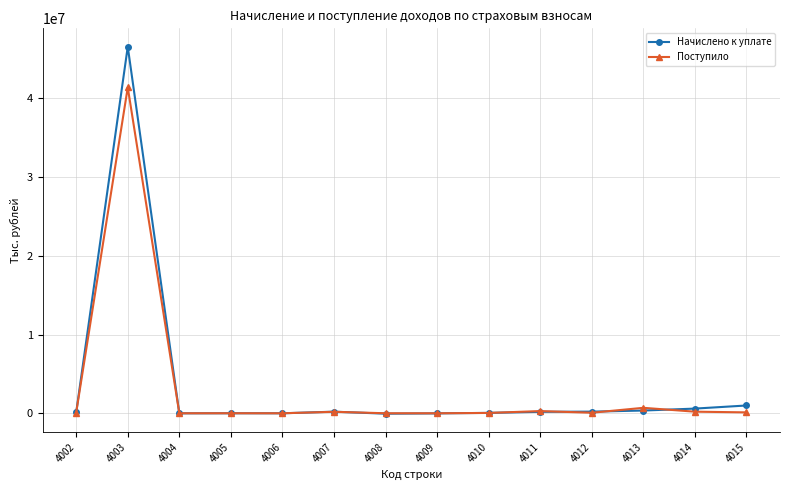

At how many categories does at least one series exceed 28436751?

1